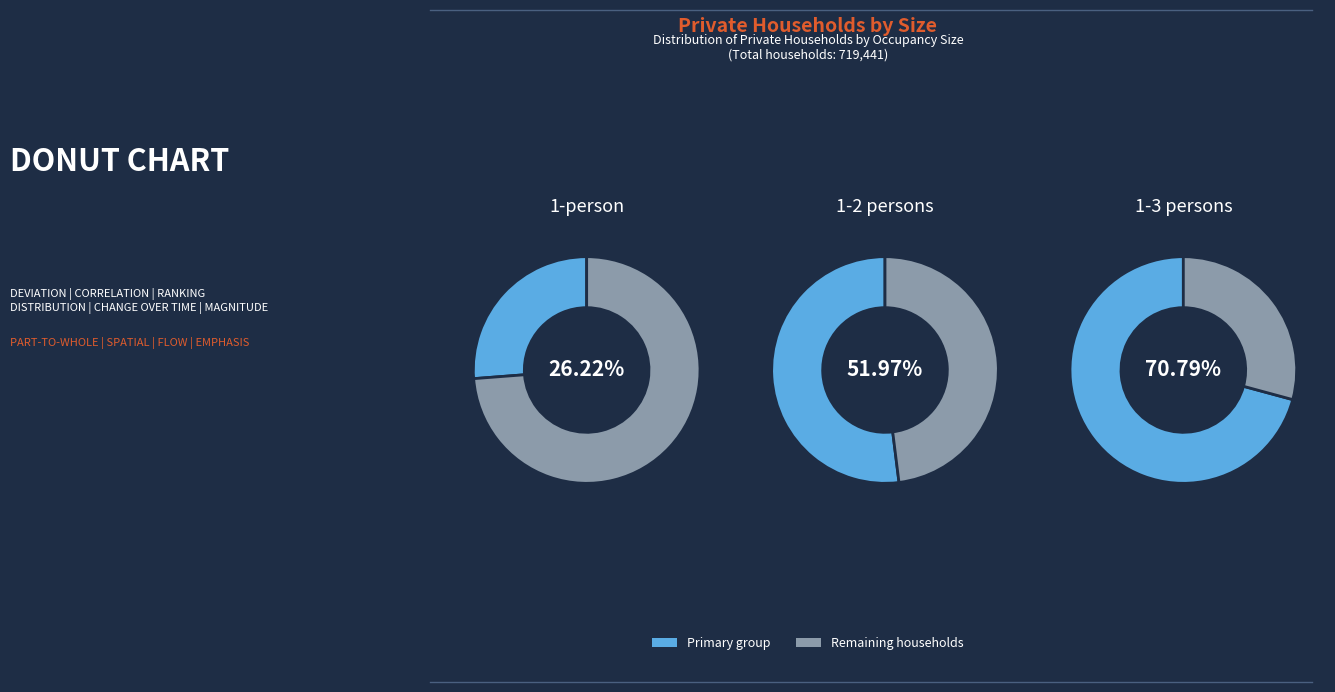

Does Household size 2 represent more than half of the total?

No